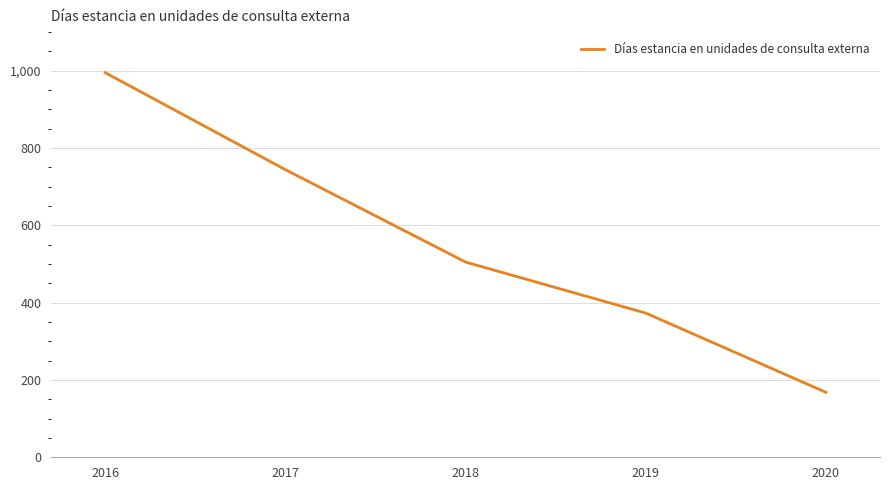

The chart shows a value of 145 at 2018. True or false?

False